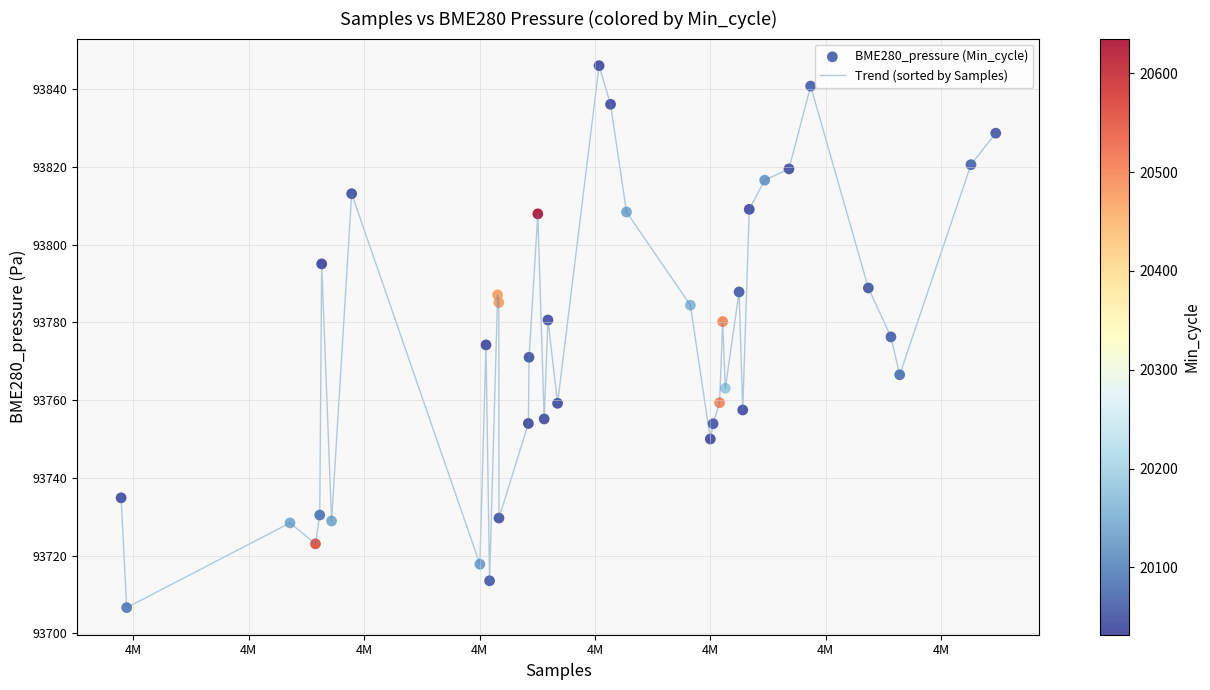

What is the greatest value displayed?

93846.0